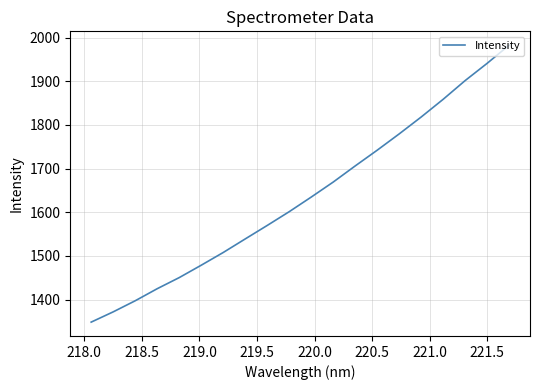

What is the greatest value displayed?

1982.7